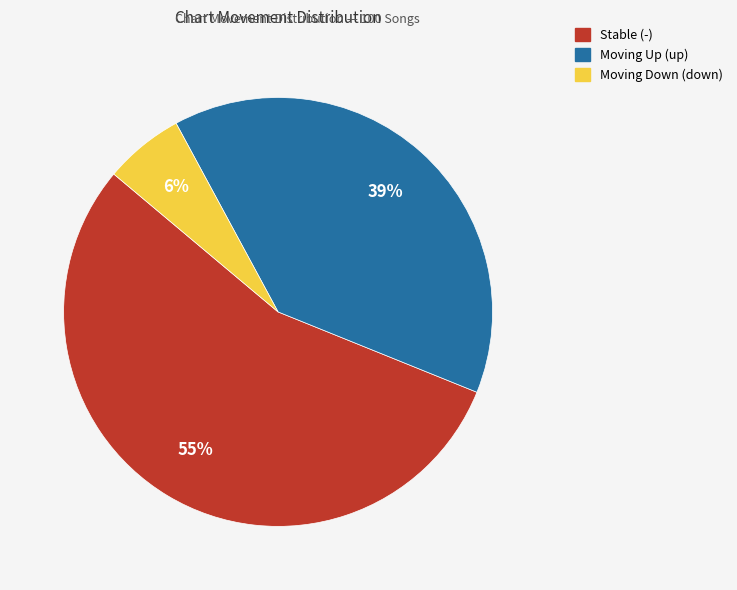

To the nearest percent, what is the difference between the largest and smallest slice percentages?

49%